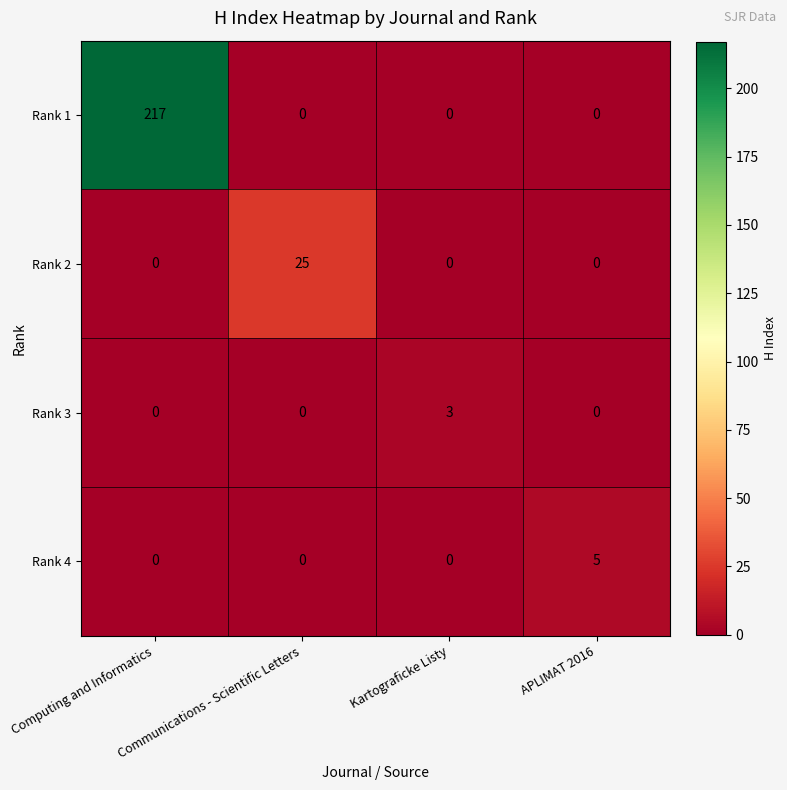

Which series has the largest total across all categories?

Rank 1